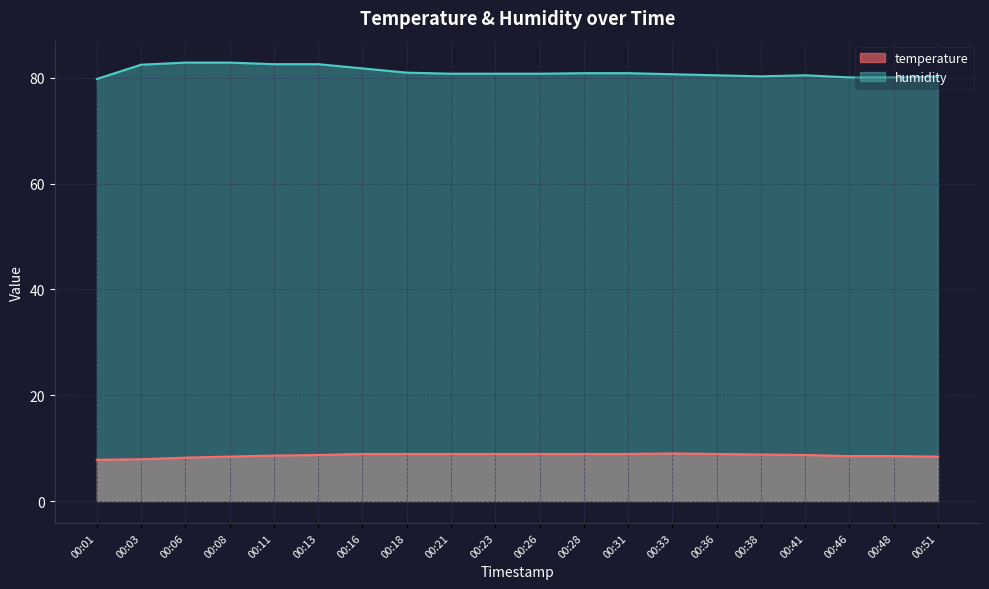

What is the spread (max minus min) of values at 00:51?

71.8